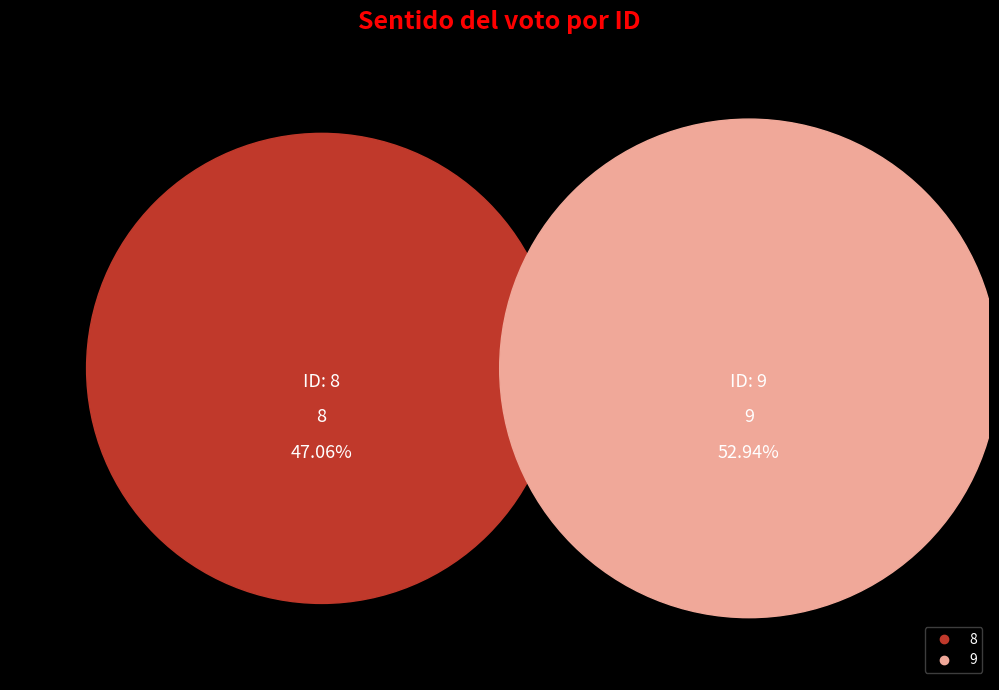

How many segments does this pie chart have?

2